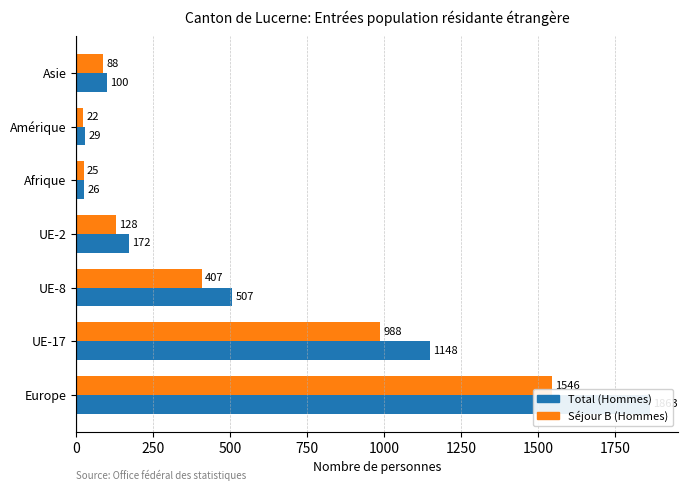

What is the difference between the maximum and second lowest values in the Total (Hommes) series?

1834